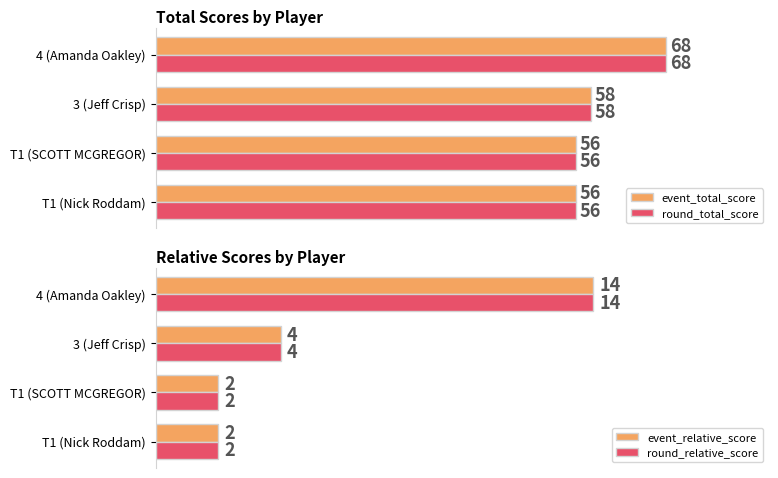

Where is round_total_score nearest to the value 62?

3 (Jeff Crisp)